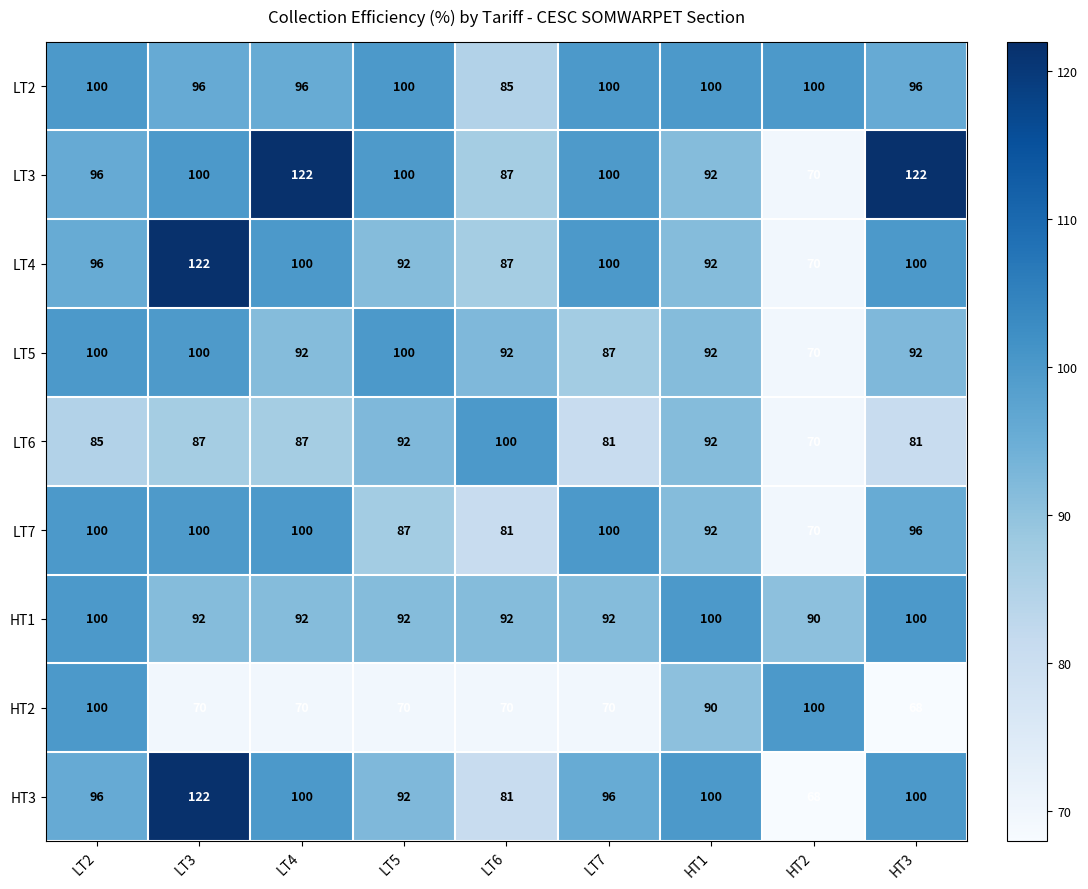

What is the average value of the LT7 series?

92